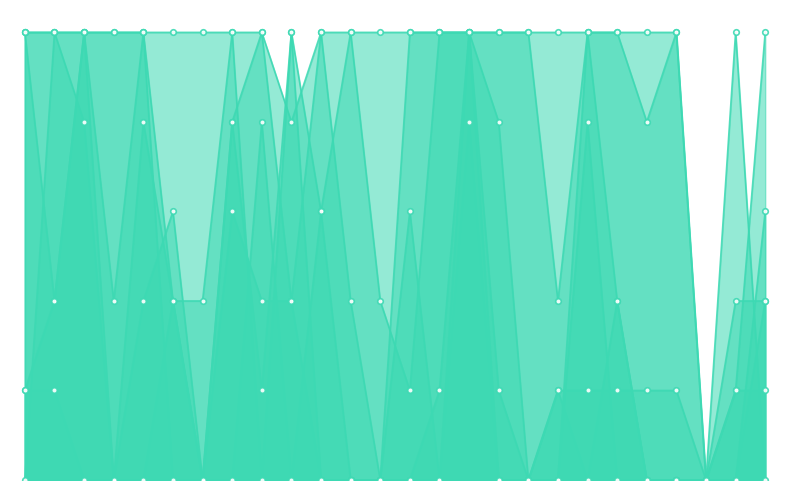

Where is 三.4(5分) nearest to the value 2?

2022172066